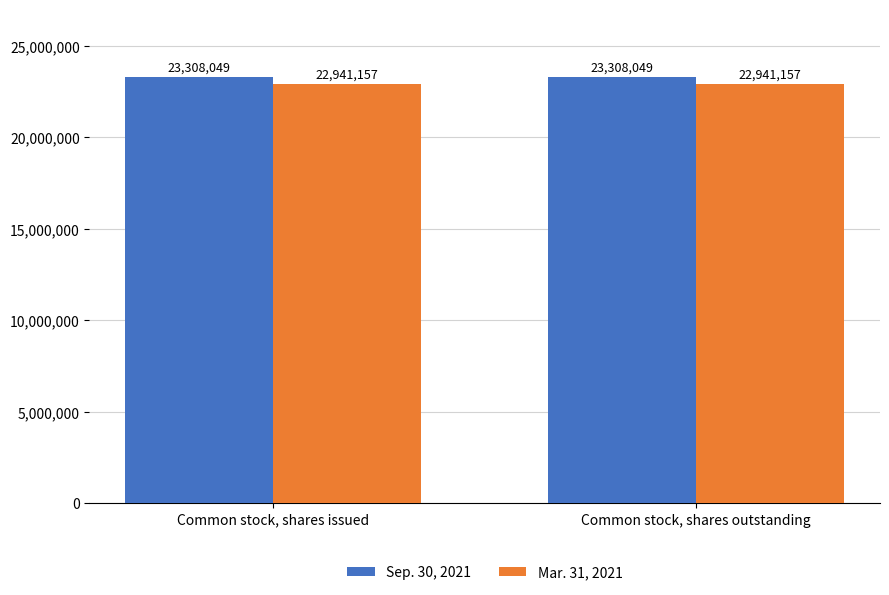

What is the minimum value shown in the chart?

22941157